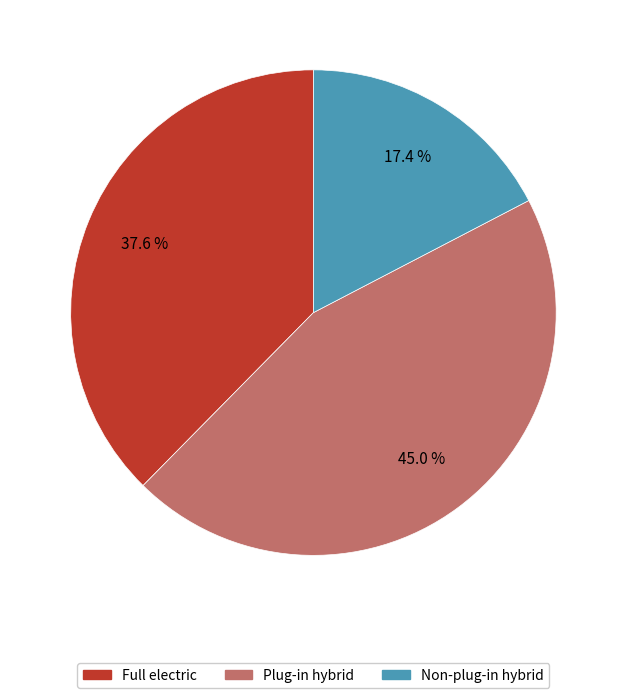

Rank the categories by value from lowest to highest.

Non-plug-in hybrid, Full electric, Plug-in hybrid